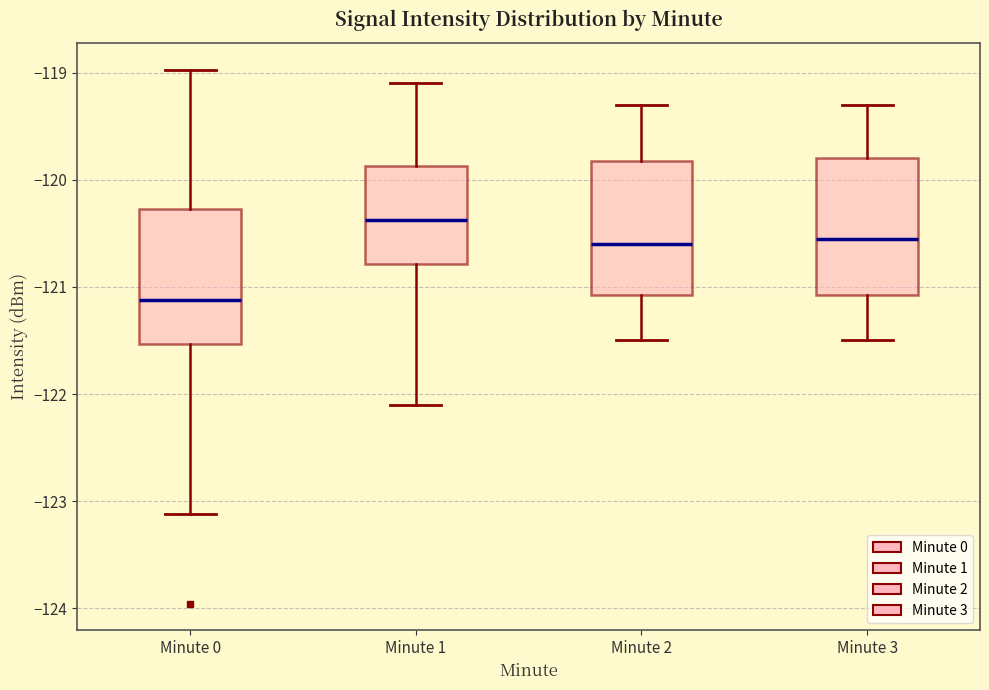

Reading left to right, transcribe this box plot: for each box, give where its median line is, the range the box spans, and where its two whiskers end, as read against the y-axis. The values are not printed on the chart, so give them approximately, as read against the axis.

Minute 0: median -121.1, box -121.5 to -120.3, whiskers -123.1 to -119.0
Minute 1: median -120.4, box -120.8 to -119.9, whiskers -122.1 to -119.1
Minute 2: median -120.6, box -121.1 to -119.8, whiskers -121.5 to -119.3
Minute 3: median -120.5, box -121.1 to -119.8, whiskers -121.5 to -119.3